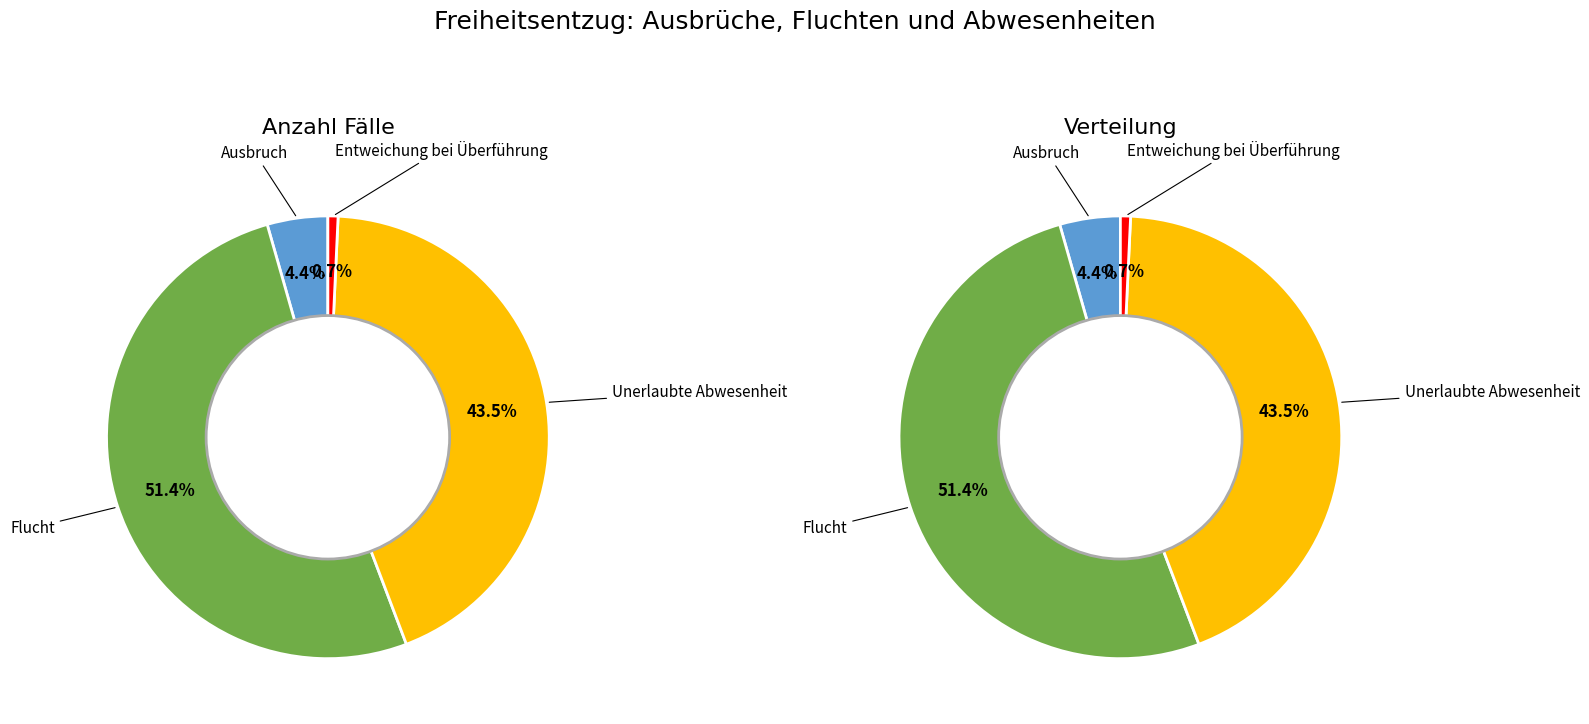

Is Ausbruch the majority of the pie?

No